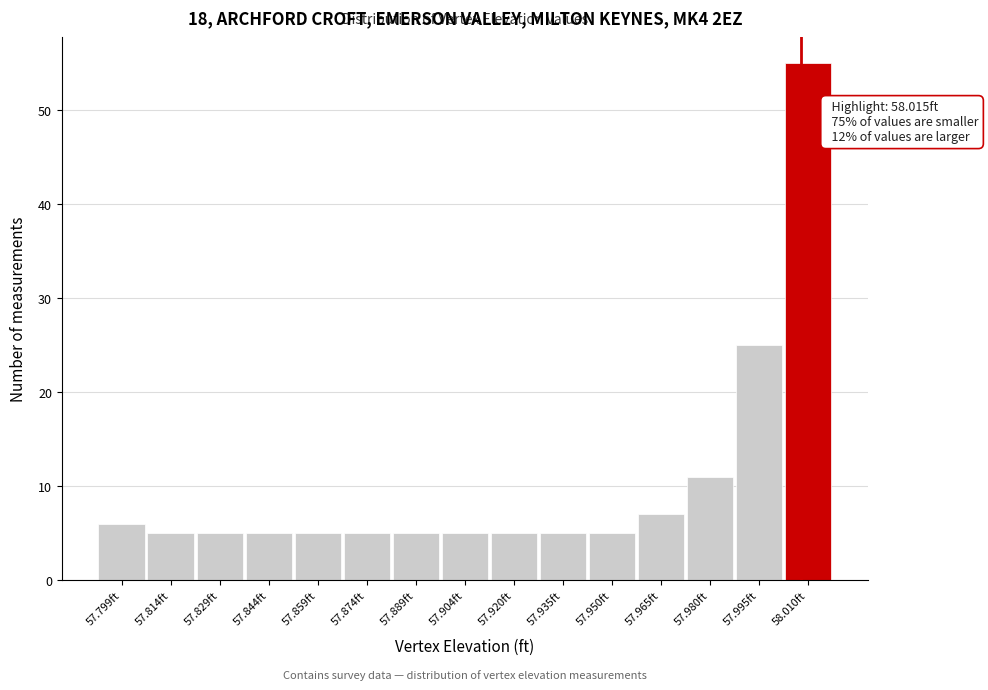

Reading left to right, what are all the values shown in this chart?

57.799ft=6	57.814ft=5	57.829ft=5	57.844ft=5	57.859ft=5	57.874ft=5	57.889ft=5	57.904ft=5	57.920ft=5	57.935ft=5	57.950ft=5	57.965ft=7	57.980ft=11	57.995ft=25	58.010ft=55